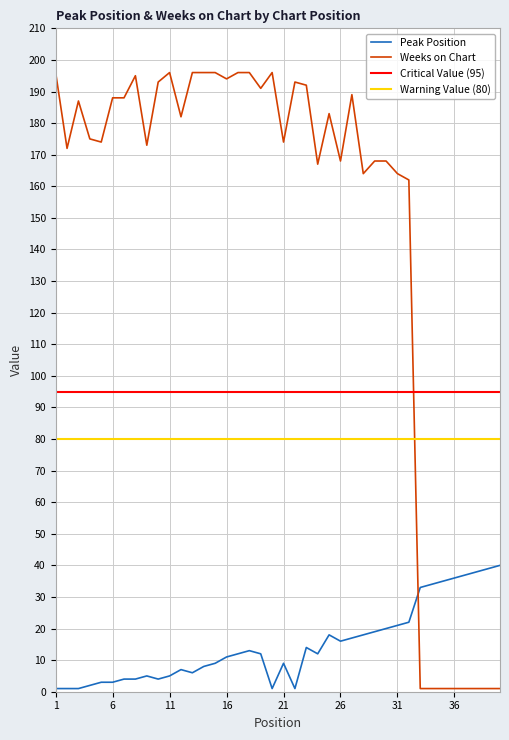

The value of Weeks on Chart at 5 is 109. True or false?

False